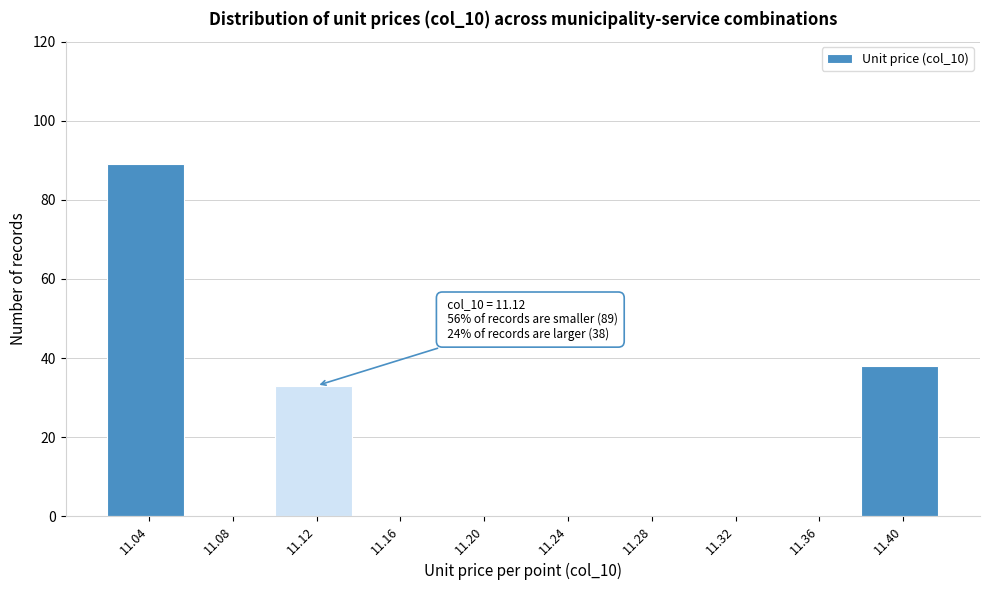

Reading right to left, what are all the values shown in this chart?

11.40=38	11.36=0	11.32=0	11.28=0	11.24=0	11.20=0	11.16=0	11.12=33	11.08=0	11.04=89